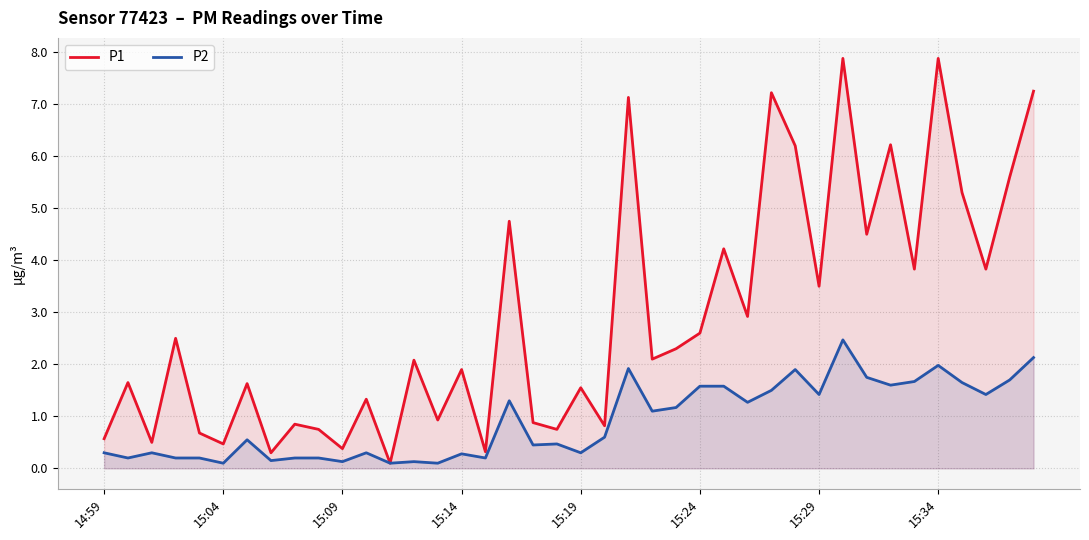

List the series in order of their overall mean, lowest first.

P2, P1